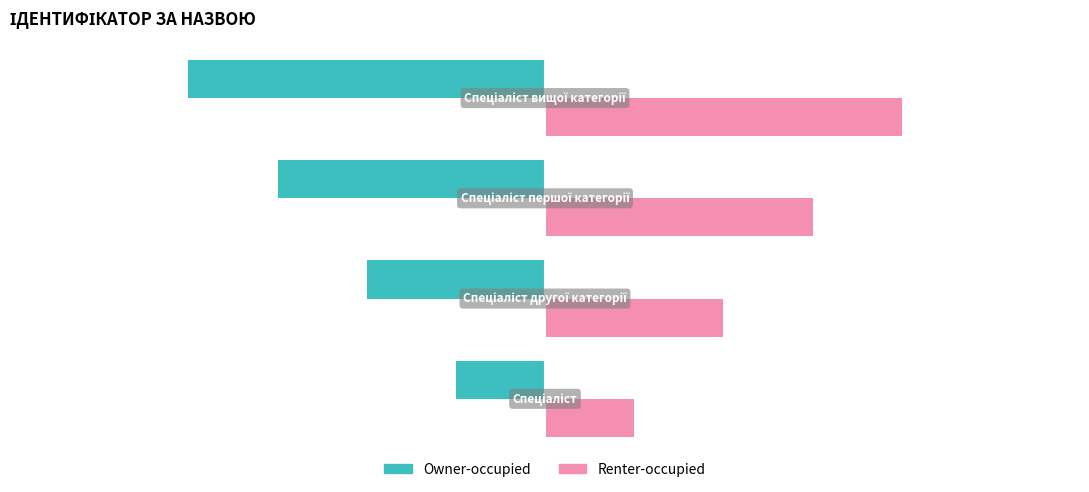

At how many categories does at least one series exceed 0?

4